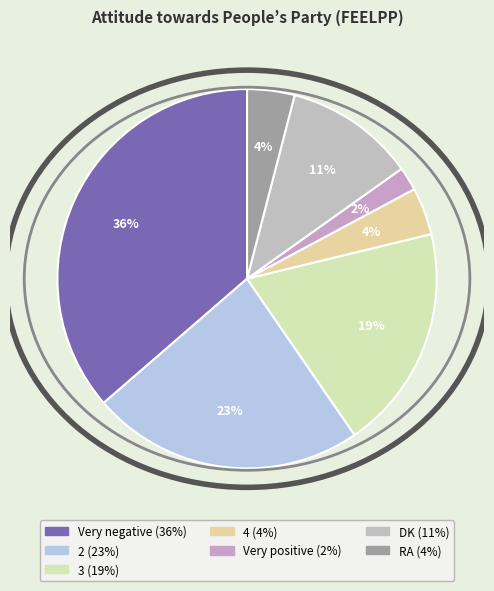

Is there a majority slice in this chart?

No